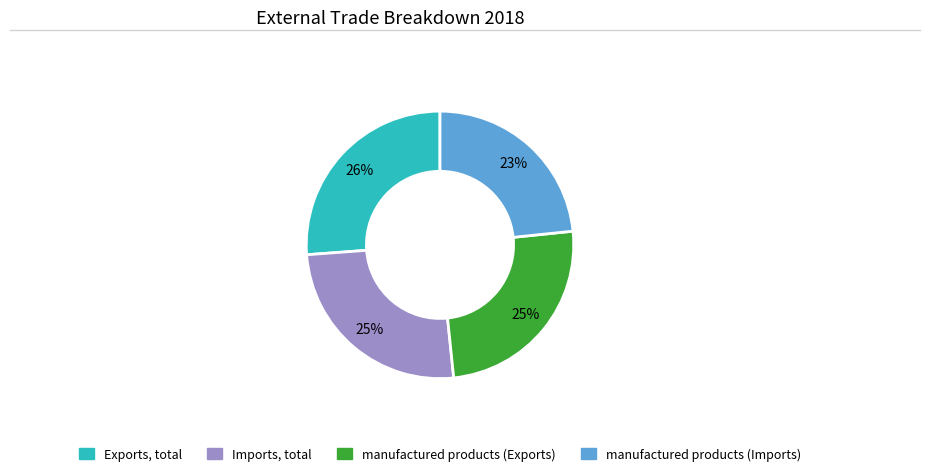

Is the sum of Exports, total and Imports, total greater than half?

Yes